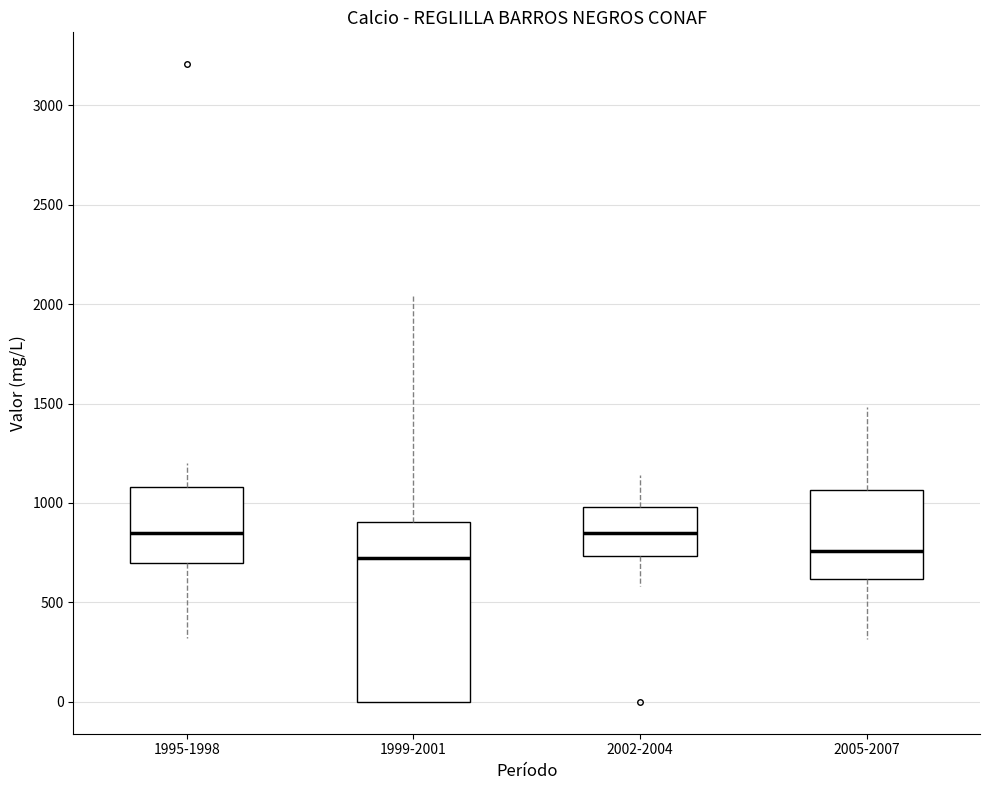

Where is the lower edge of the box for 1999-2001 on the y-axis? The values are not printed on the chart, so give them approximately, as read against the axis.

0